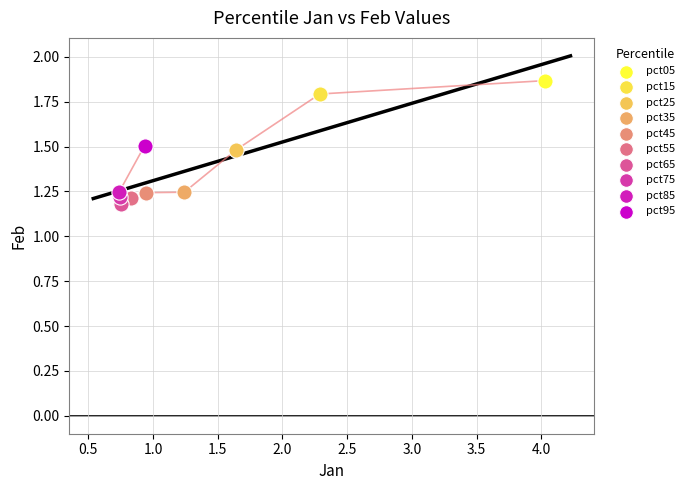

What are all the series names shown in the legend?

pct05, pct15, pct25, pct35, pct45, pct55, pct65, pct75, pct85, pct95